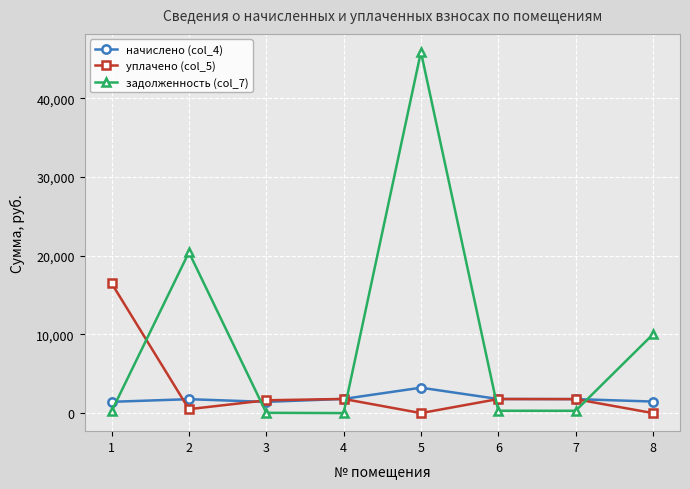

Which series has the widest spread of values?

задолженность (col_7)